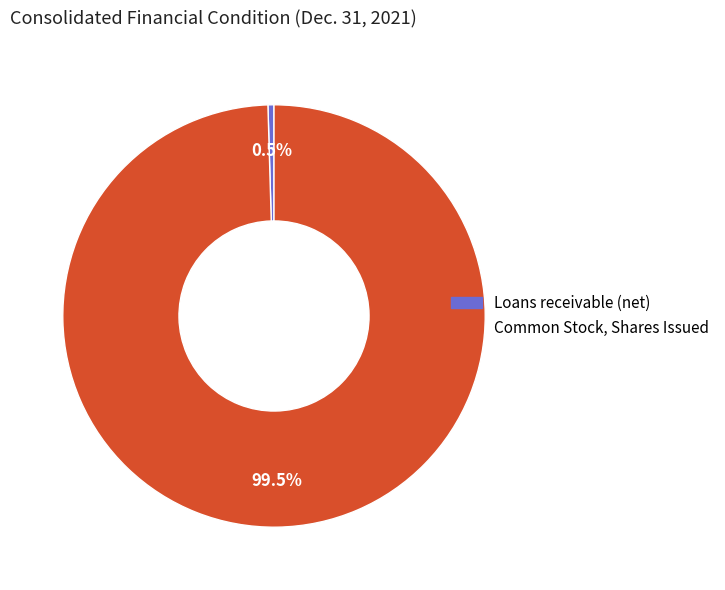

To the nearest percent, what is the average slice percentage?

50%